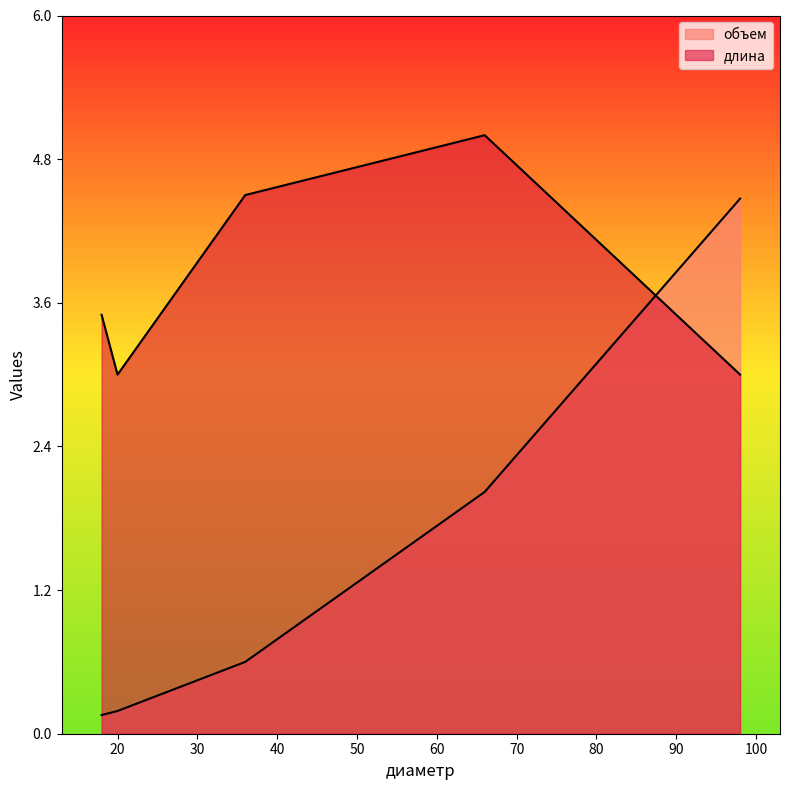

The value of длина at 98 is 5.2. True or false?

False